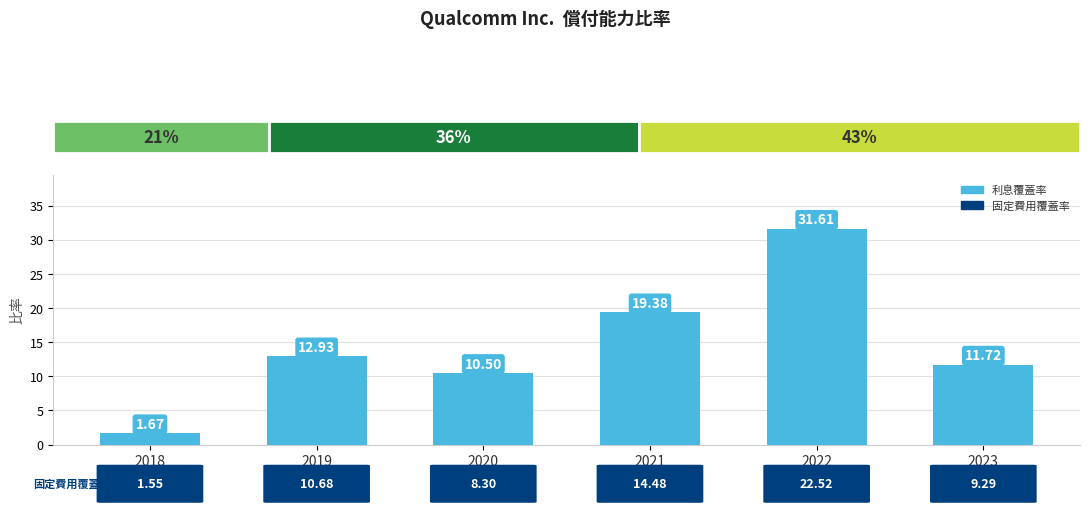

What is the difference between the second highest and minimum values?

17.7